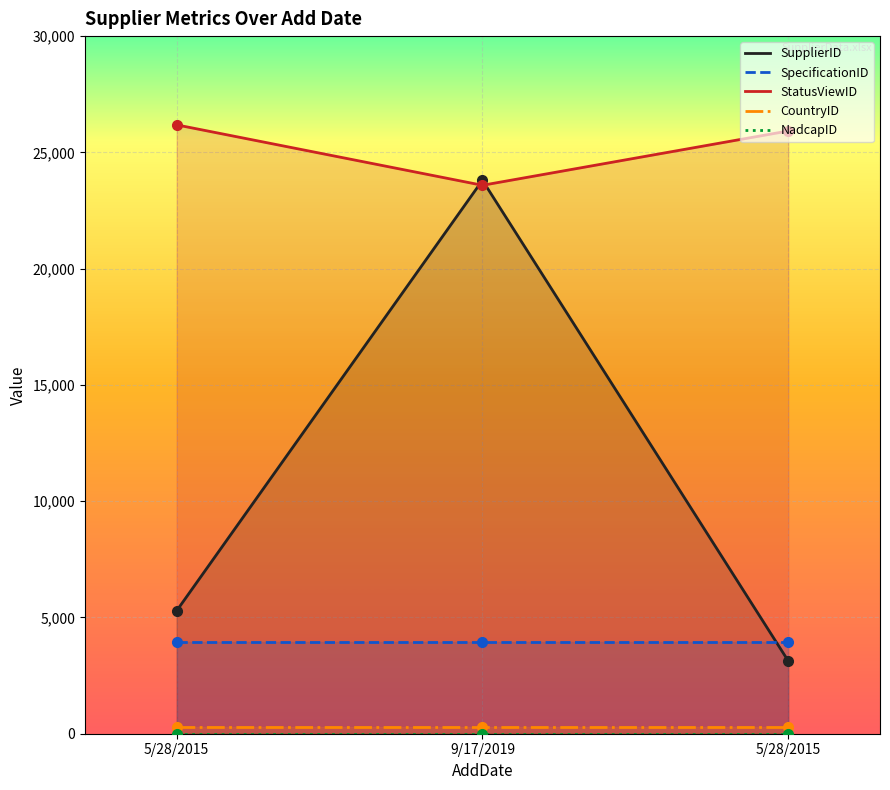

The value of CountryID at 5/28/2015 is 268. True or false?

True